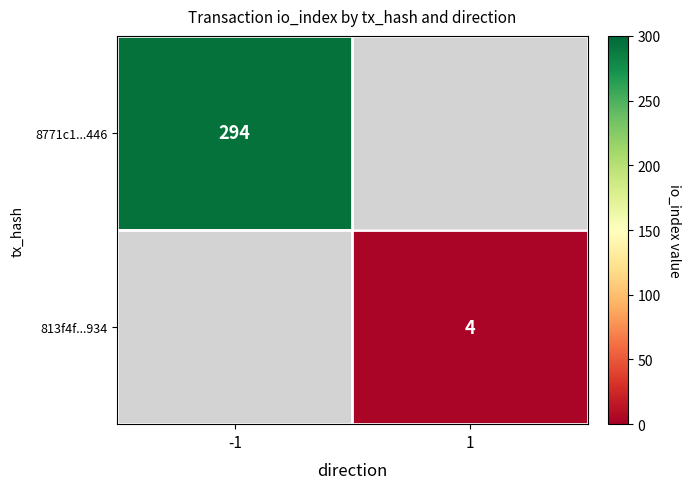

Which label corresponds to the smallest value in the chart?

1